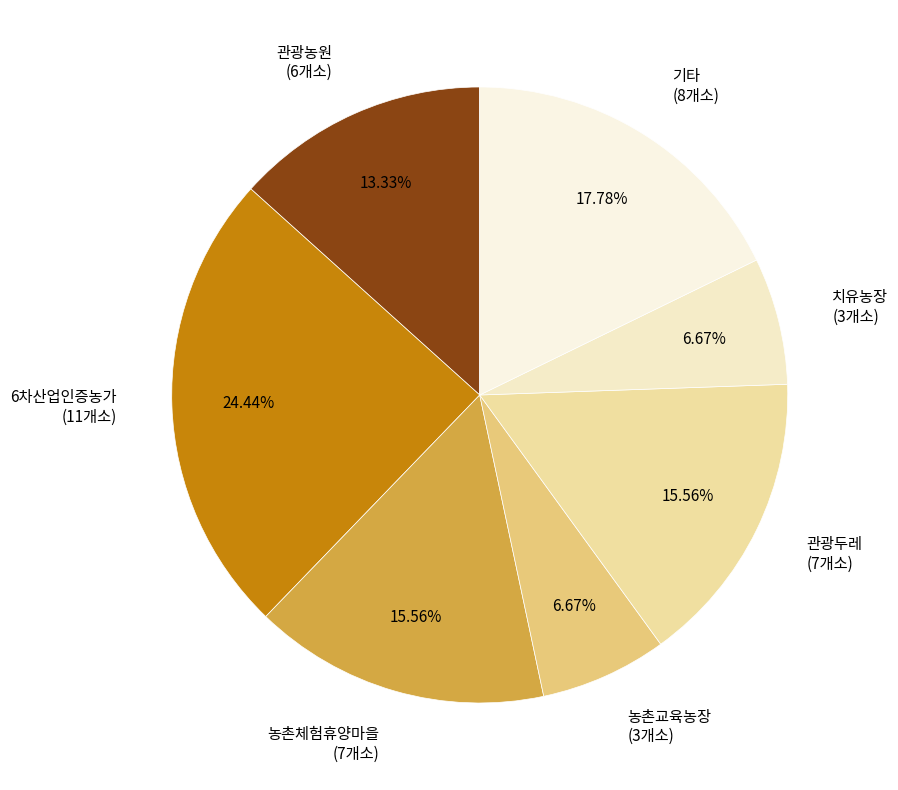

Do 농촌체험휴양마을 and 기타 together represent more than half of the pie?

No